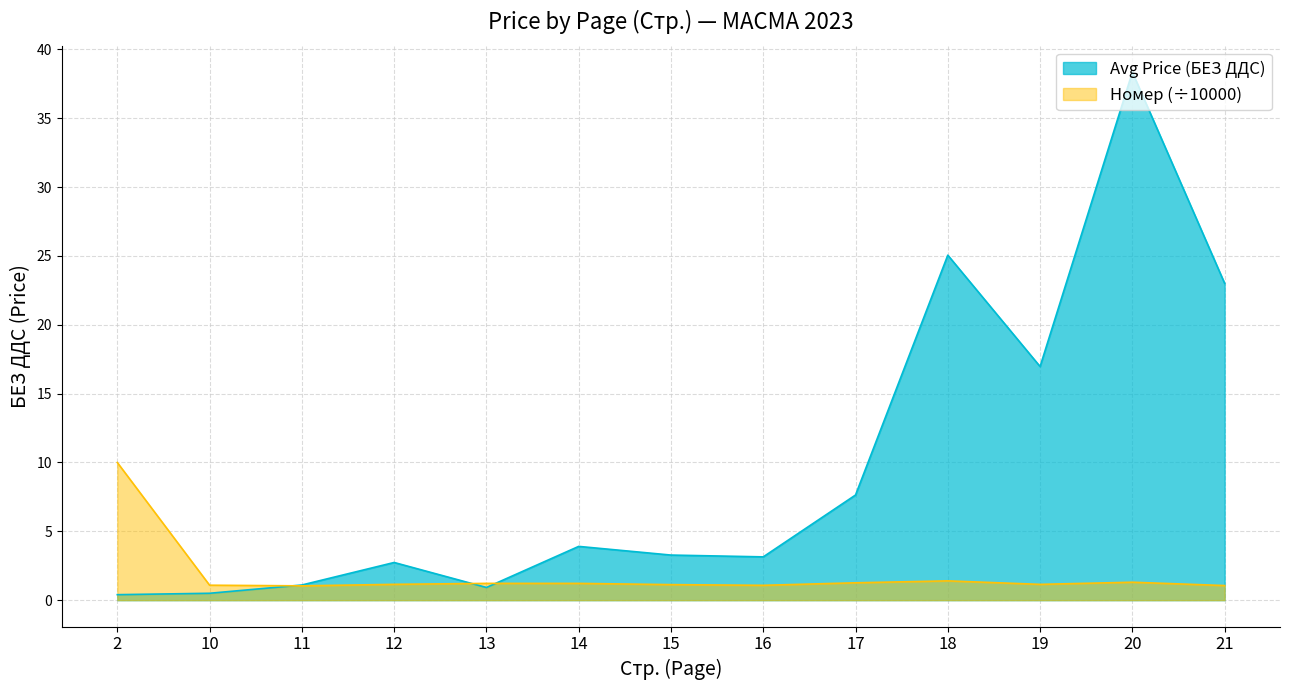

How many lines are shown in the chart?

2